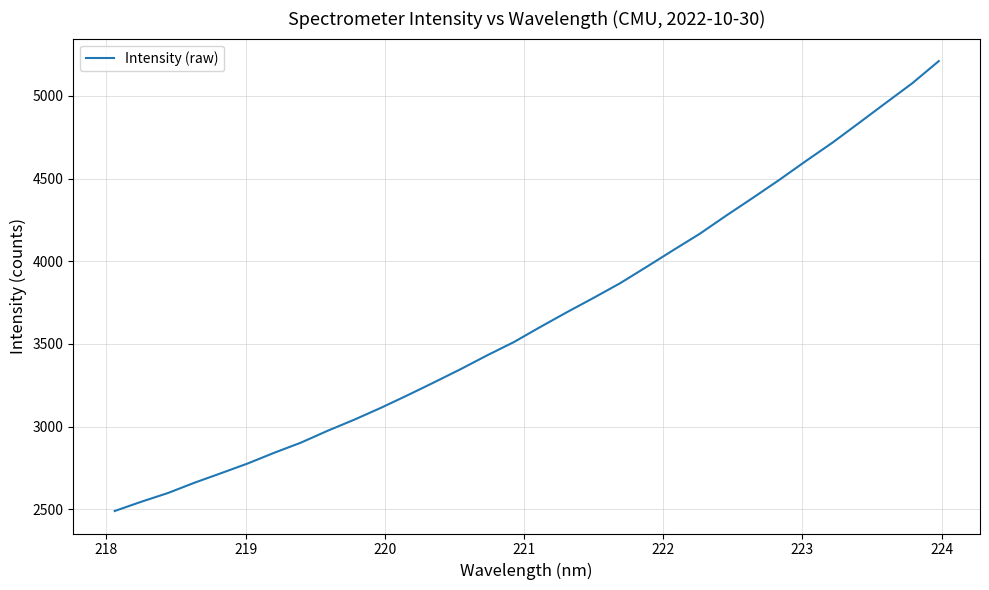

What is the difference between the maximum and minimum values?

2720.5